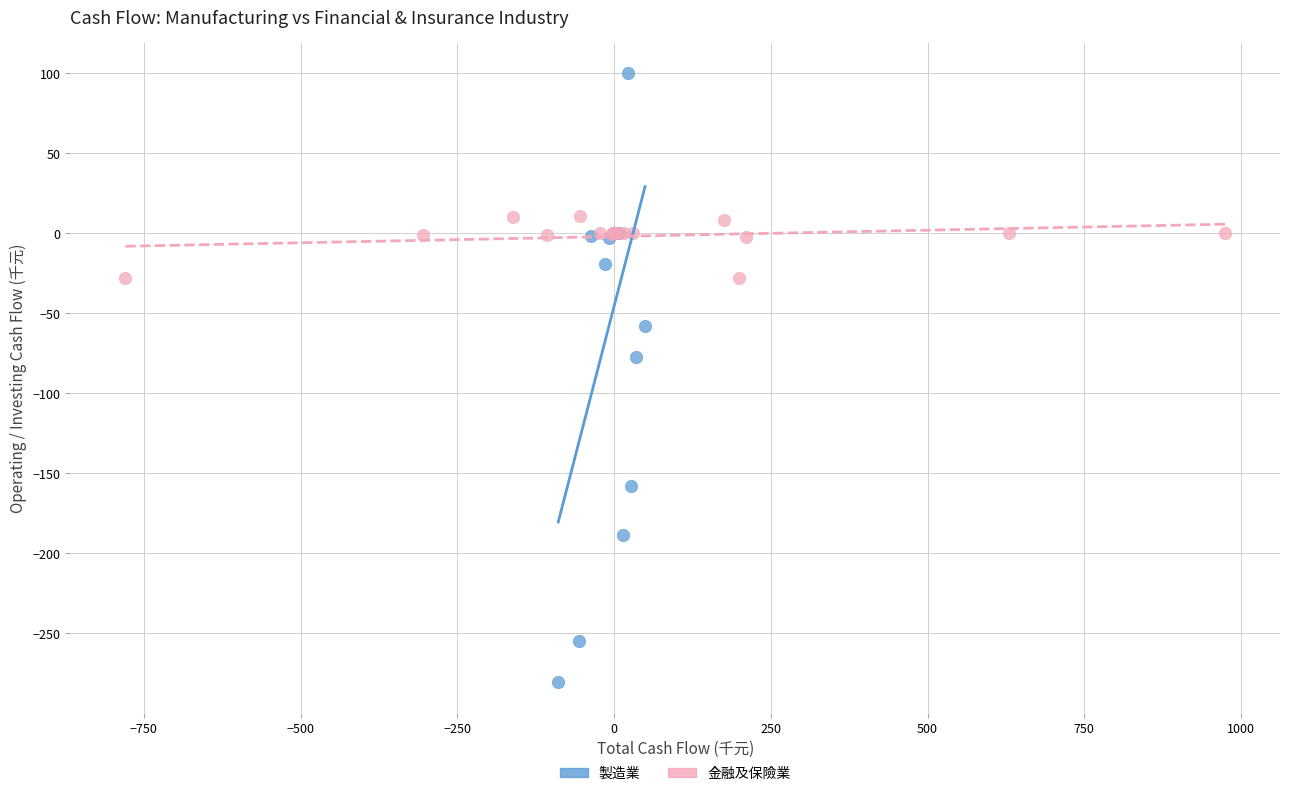

Which series reaches the maximum Y coordinate?

製造業